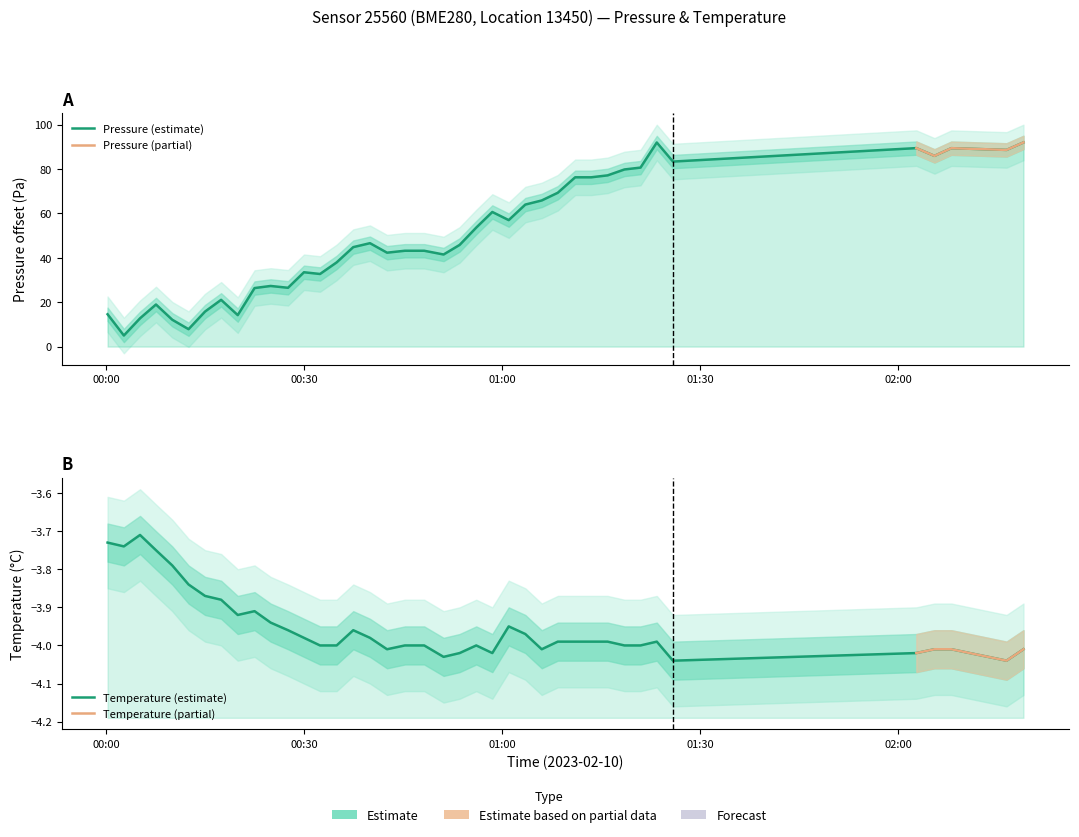

Rank the series by their average value, from lowest to highest.

temperature, pressure